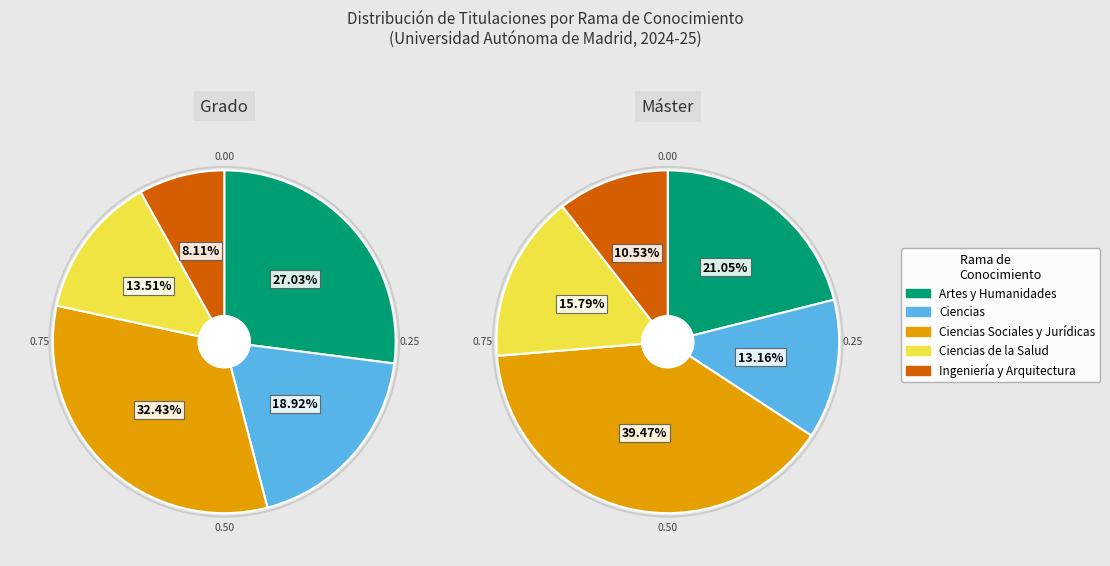

Is there any slice that represents more than half of the pie?

No